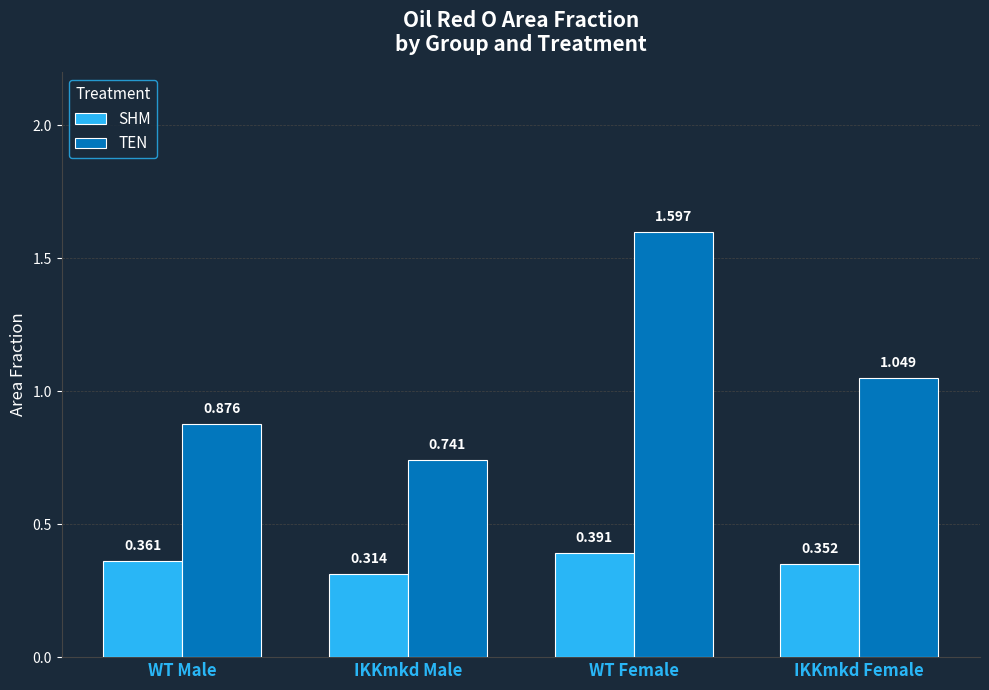

Which series has the largest total across all categories?

TEN